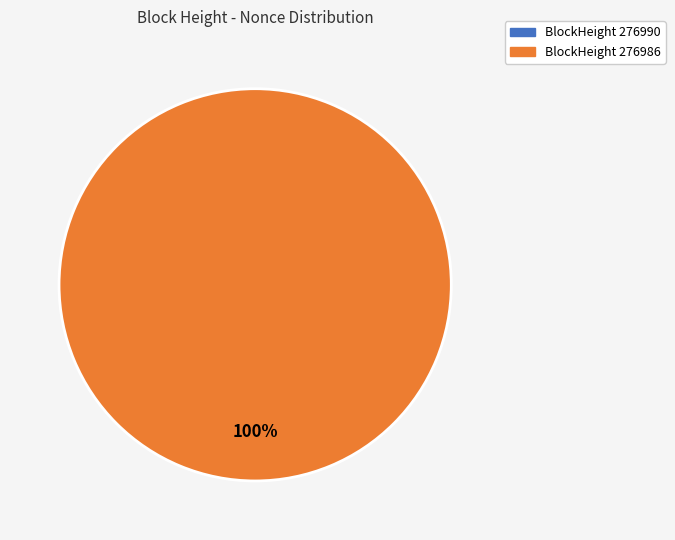

What is the change in value from 276990 to 276986?

+7019